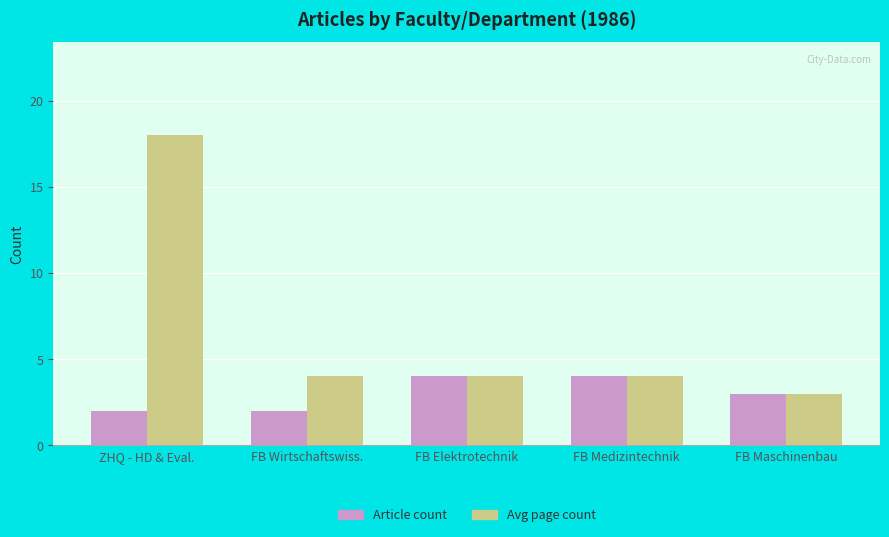

Between ZHQ - HD & Eval. and FB Medizintechnik, which series saw the biggest shift?

Avg page count